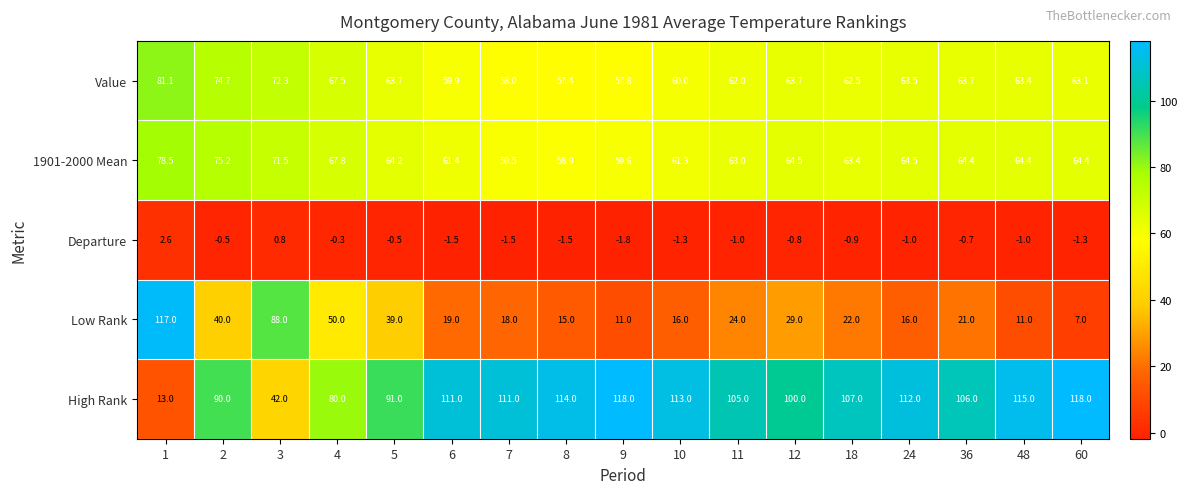

What is the lowest value of the Departure series?

-1.8